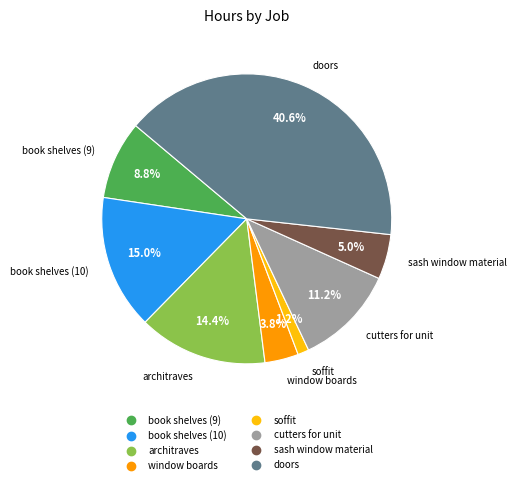

To the nearest percent, what is the average slice percentage?

12%